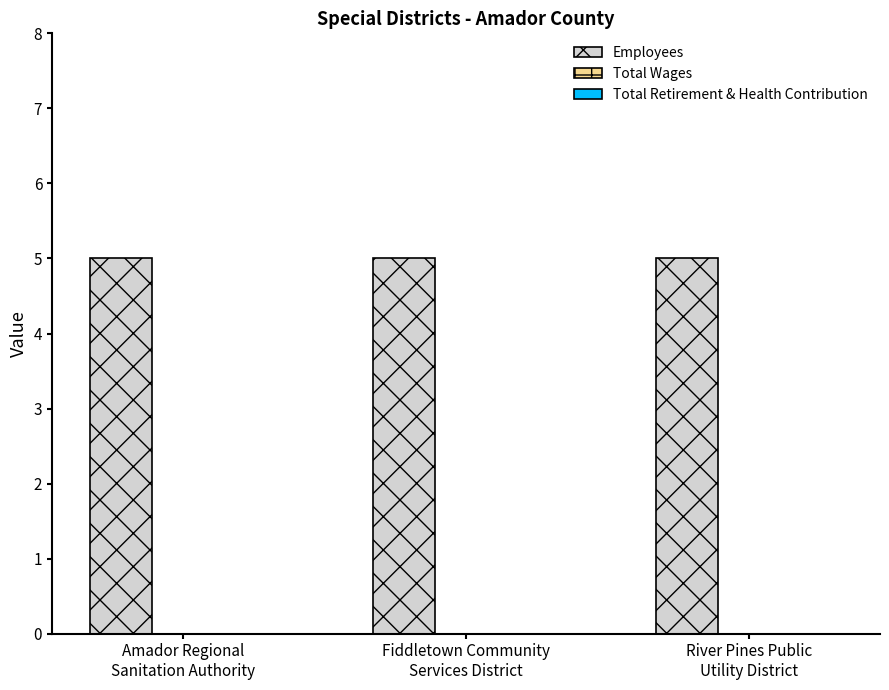

What is the value of the Employees bar at the 2nd from the left?

5